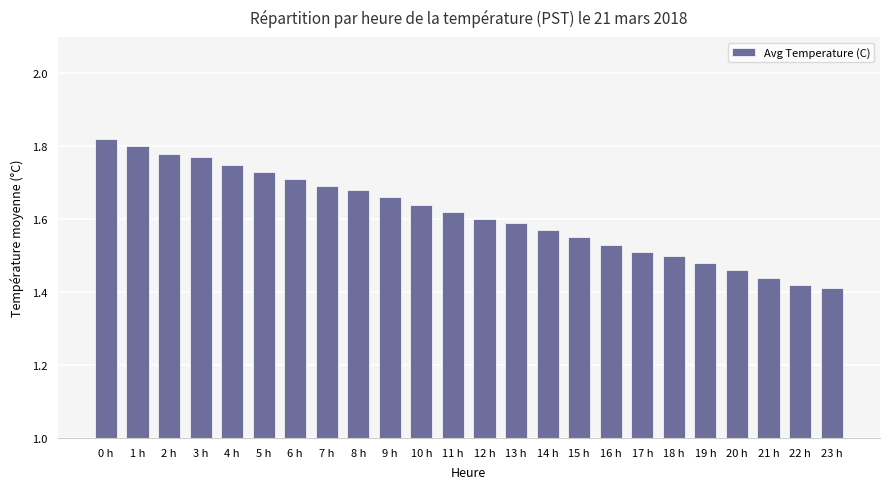

List the labels in order of value, smallest first.

23 h, 22 h, 21 h, 20 h, 19 h, 18 h, 17 h, 16 h, 15 h, 14 h, 13 h, 12 h, 11 h, 10 h, 9 h, 8 h, 7 h, 6 h, 5 h, 4 h, 3 h, 2 h, 1 h, 0 h